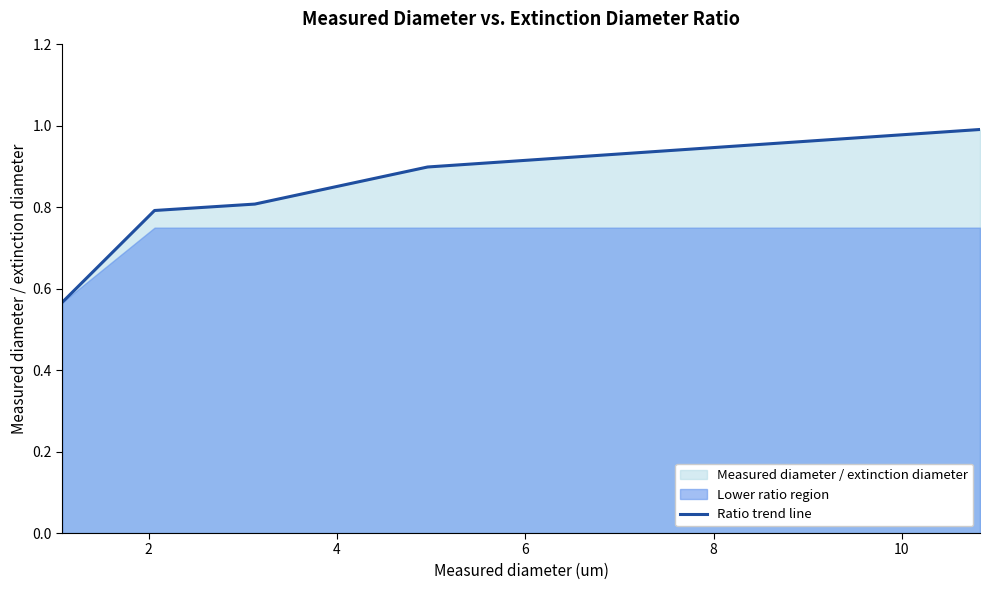

What is the value of the 2nd point from the left?

0.8